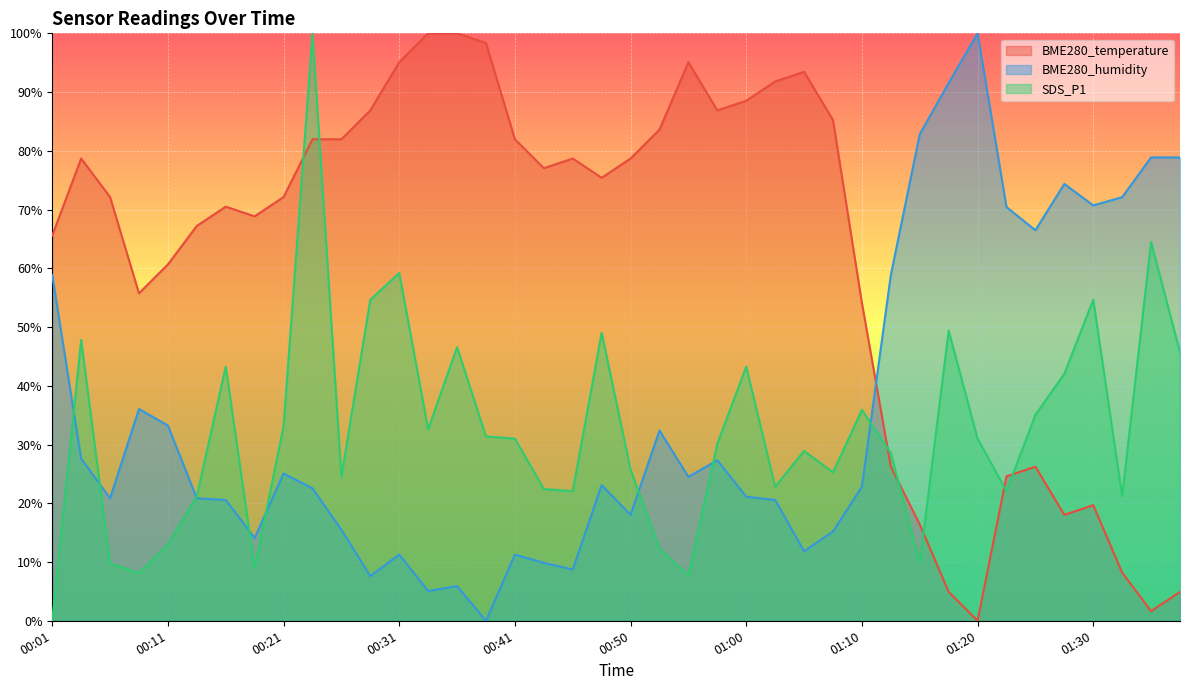

What is the maximum value for SDS_P1?

100.0